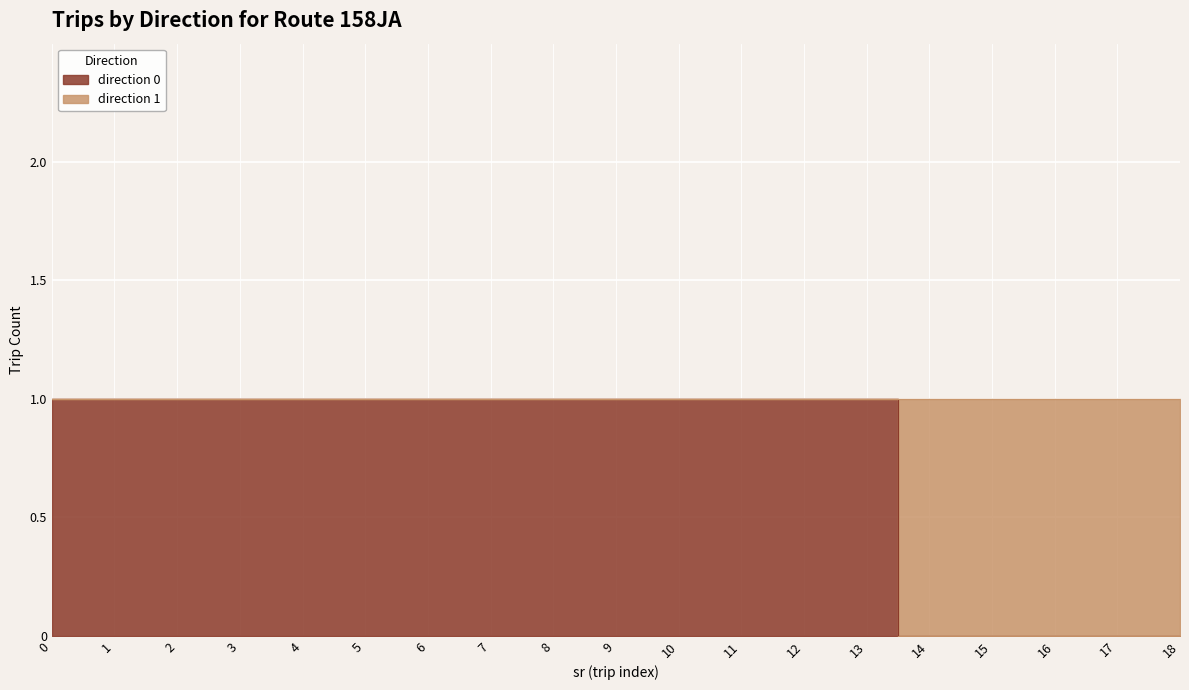

List the labels in order of value, smallest first.

14, 15, 16, 17, 18, 0, 1, 2, 3, 4, 5, 6, 7, 8, 9, 10, 11, 12, 13